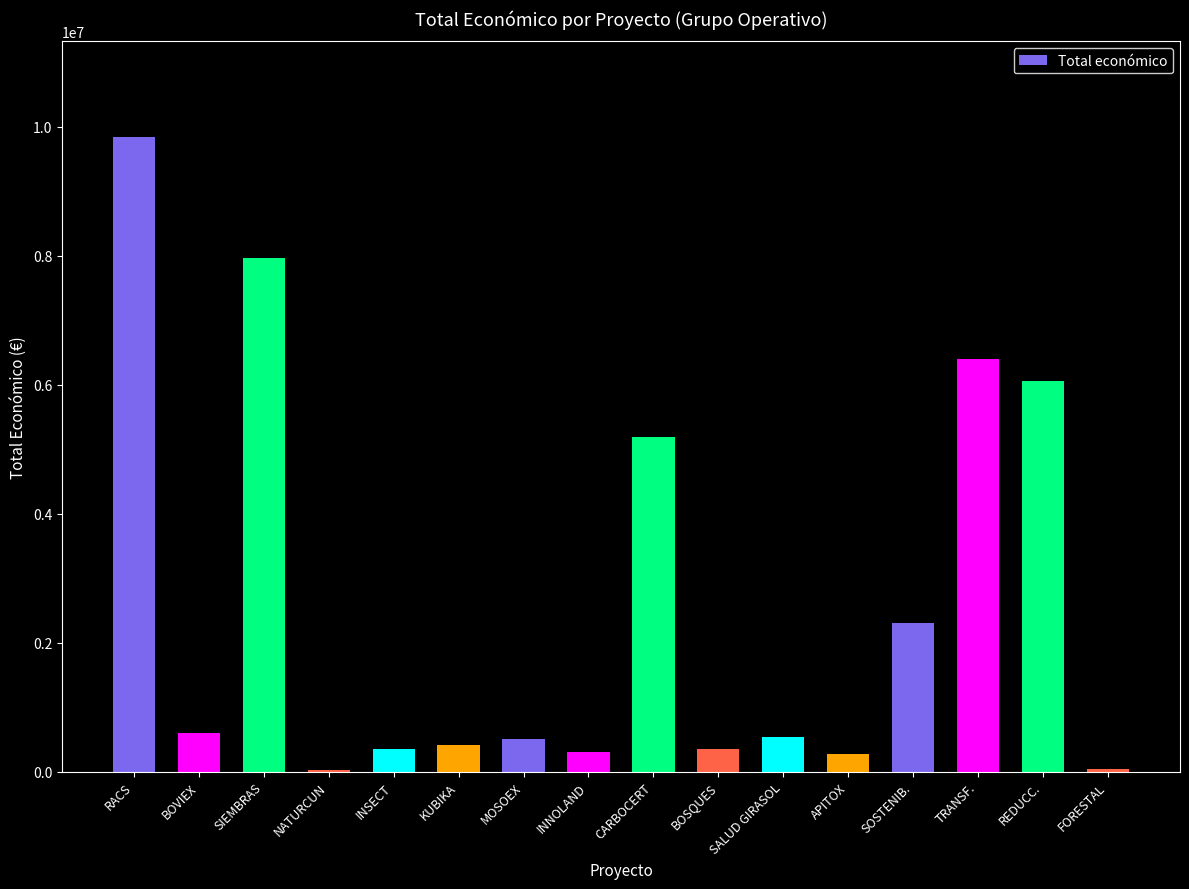

What is the change in value from RACS to SIEMBRAS?

-1880519